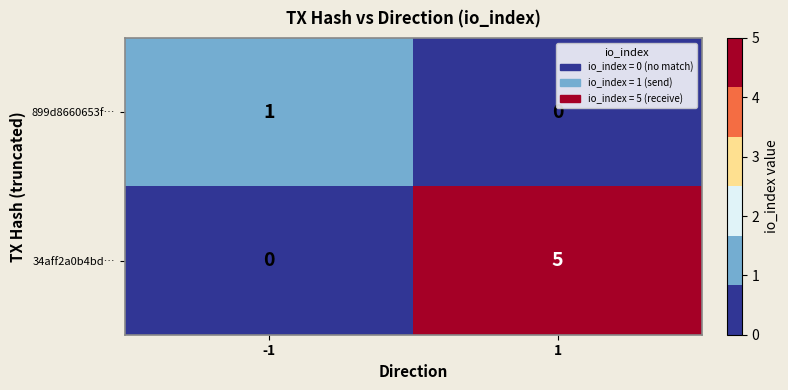

The value of 899d8660653f… at 1 is -1. True or false?

False